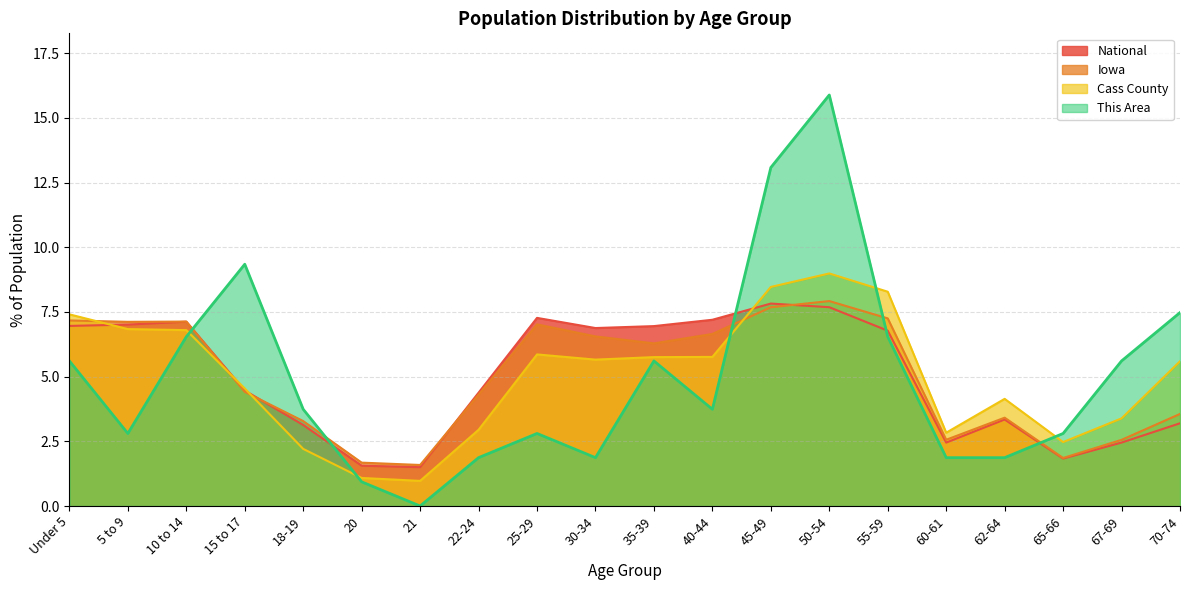

Which series changed the most between 55-59 and 70-74?

Iowa